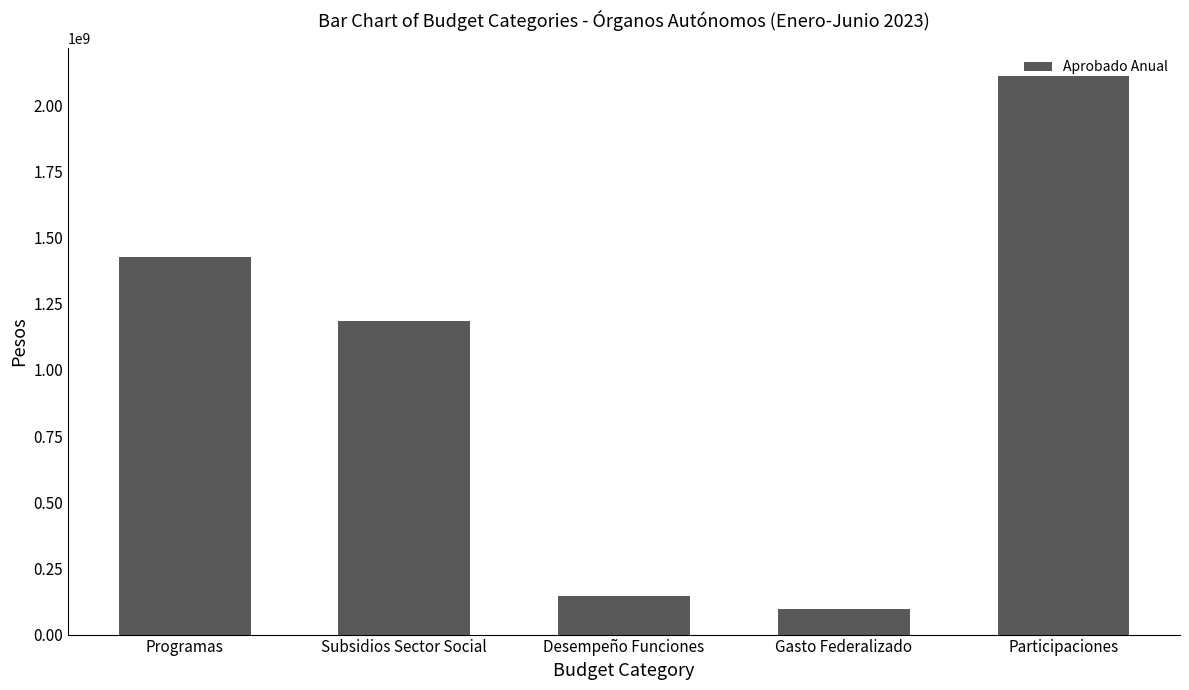

Which label corresponds to the smallest value in the chart?

Gasto Federalizado